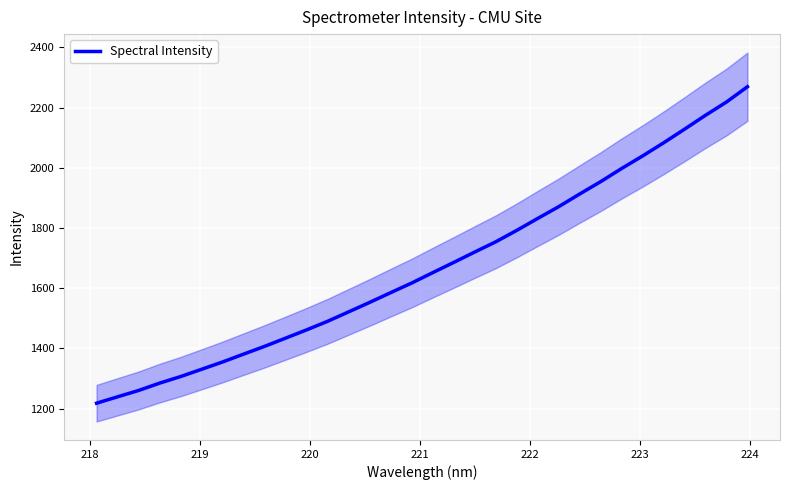

What is the maximum value for Spectral Intensity?

2269.4